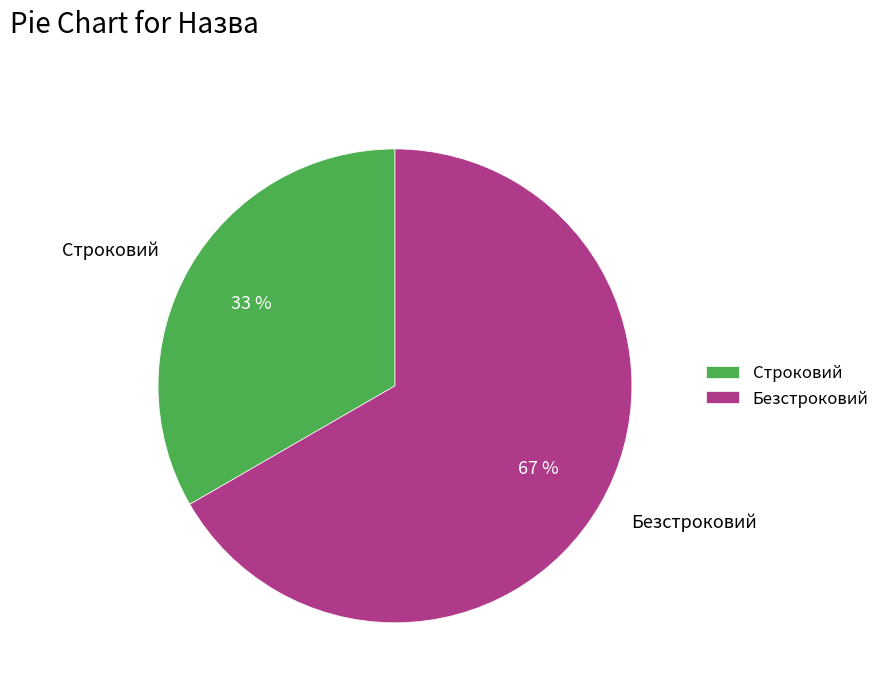

Is the sum of Безстроковий and Строковий greater than half?

Yes